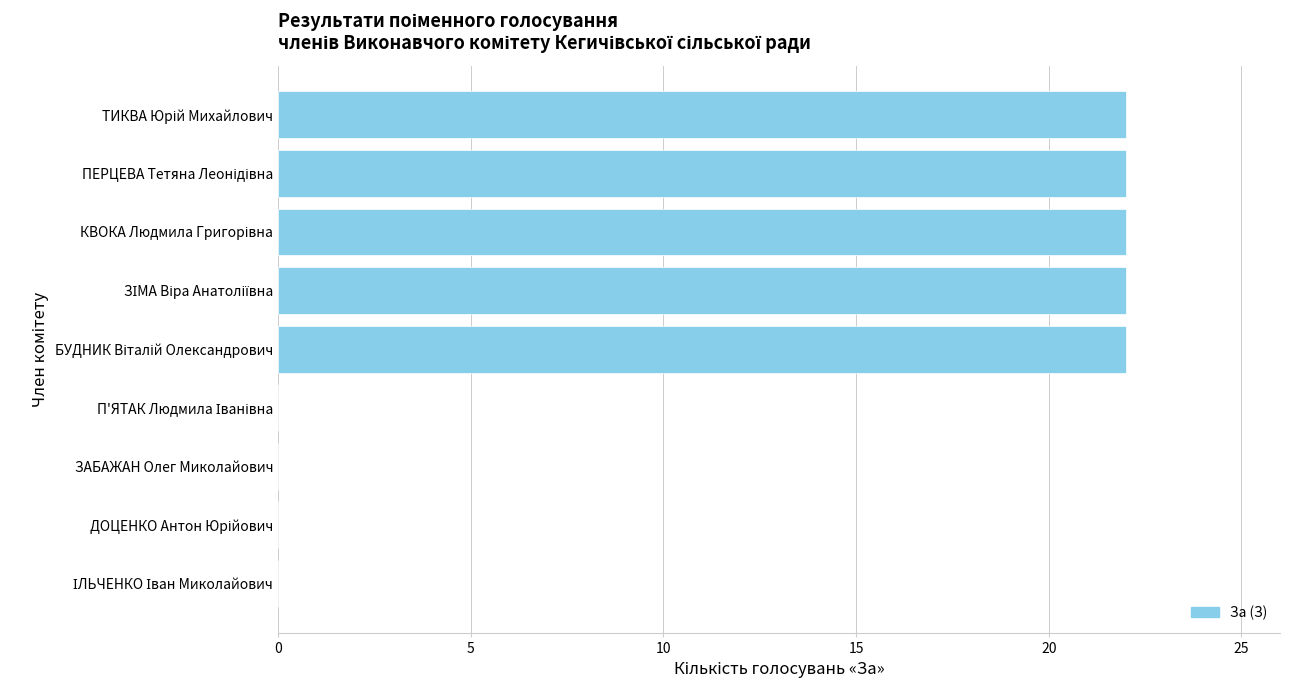

What is the maximum value shown in the chart?

22